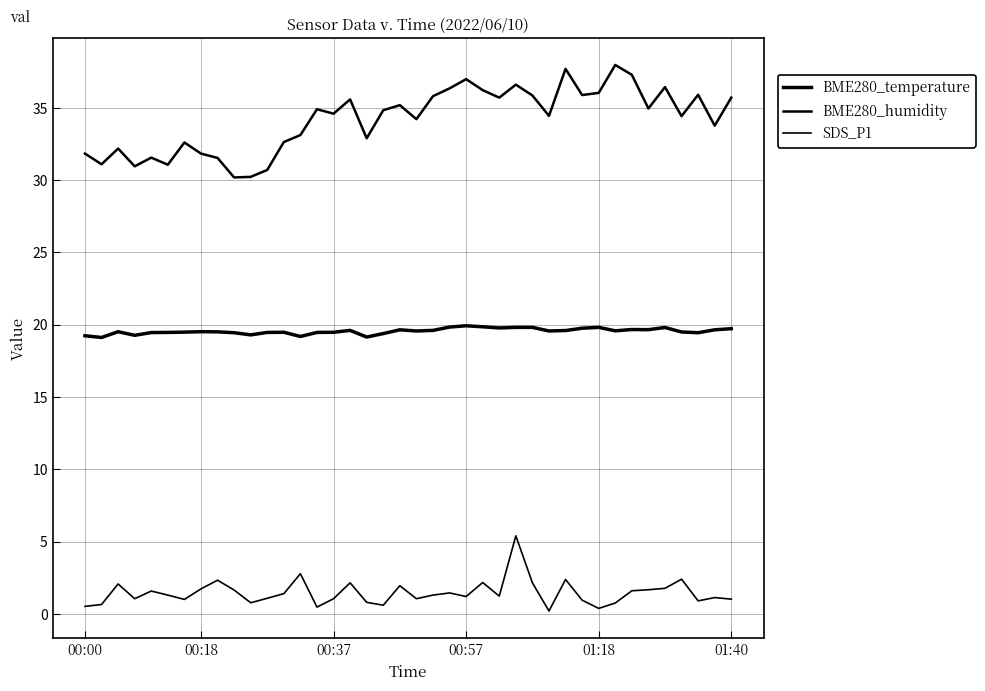

Does the chart display data point markers on the line(s)?

No